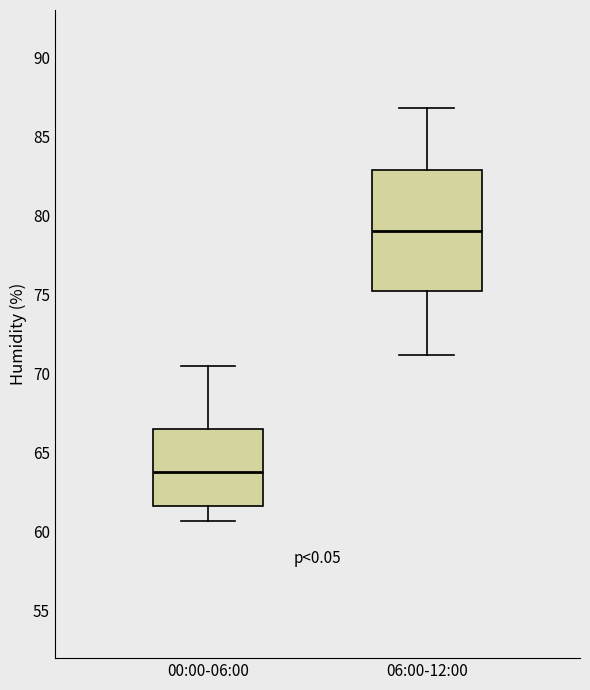

Reading left to right, read every box against the y-axis: the position of its median line, the range the box covers, and the ends of its whiskers. The values are not printed on the chart, so give them approximately, as read against the axis.

00:00-06:00: median 64.0, box 61.5 to 66.5, whiskers 60.5 to 70.5
06:00-12:00: median 79.0, box 75.0 to 83.0, whiskers 71.0 to 87.0